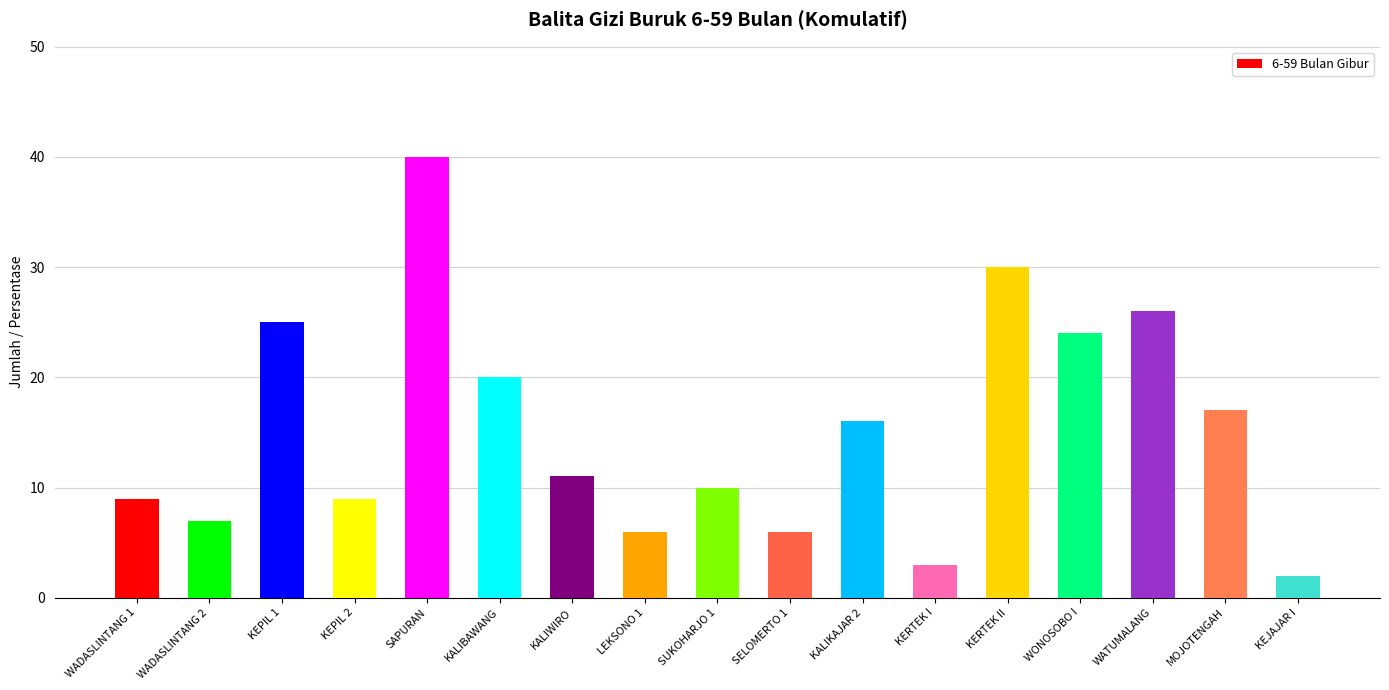

Reading left to right, list all the values displayed in this chart.

9	7	25	9	40	20	11	6	10	6	16	3	30	24	26	17	2